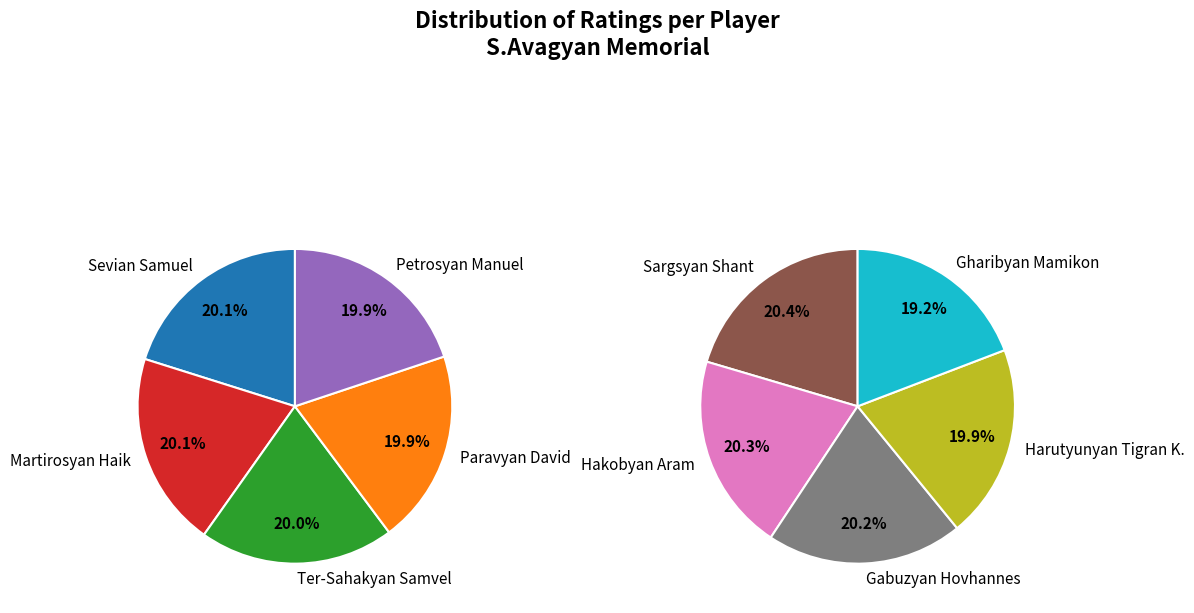

How many segments does this pie chart have?

10